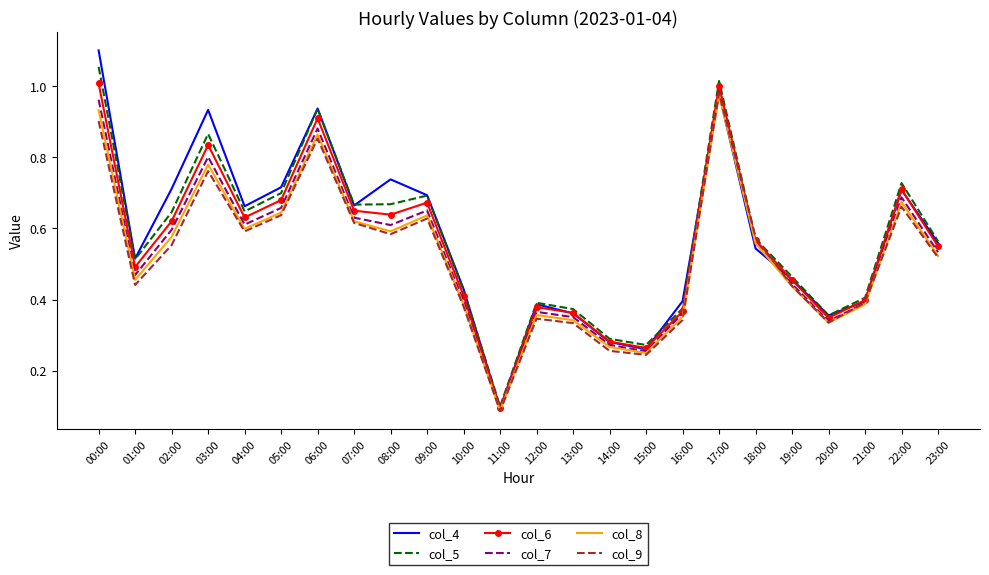

What position from the right is 02:00?

22